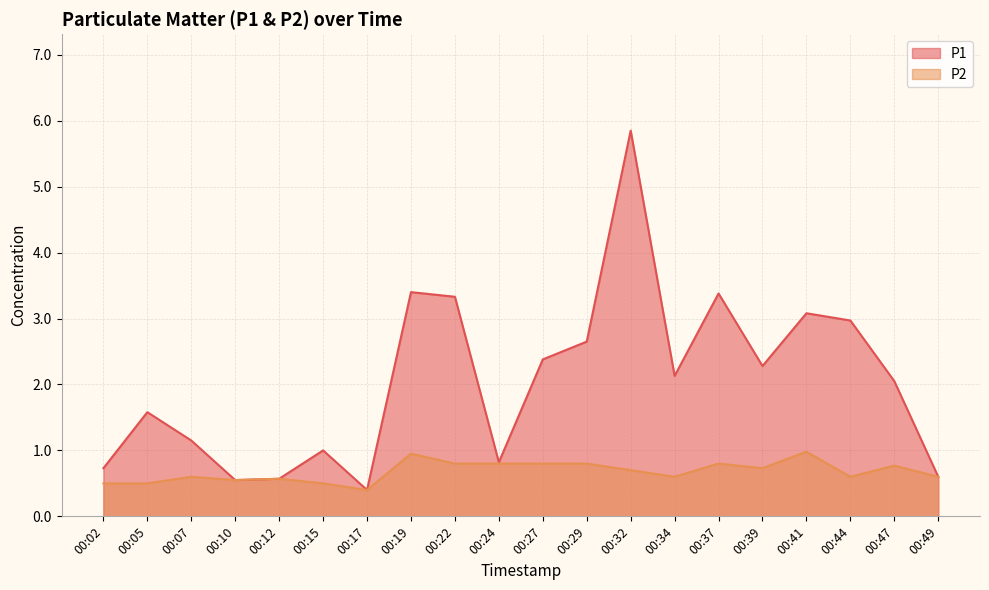

How many lines are shown in the chart?

2